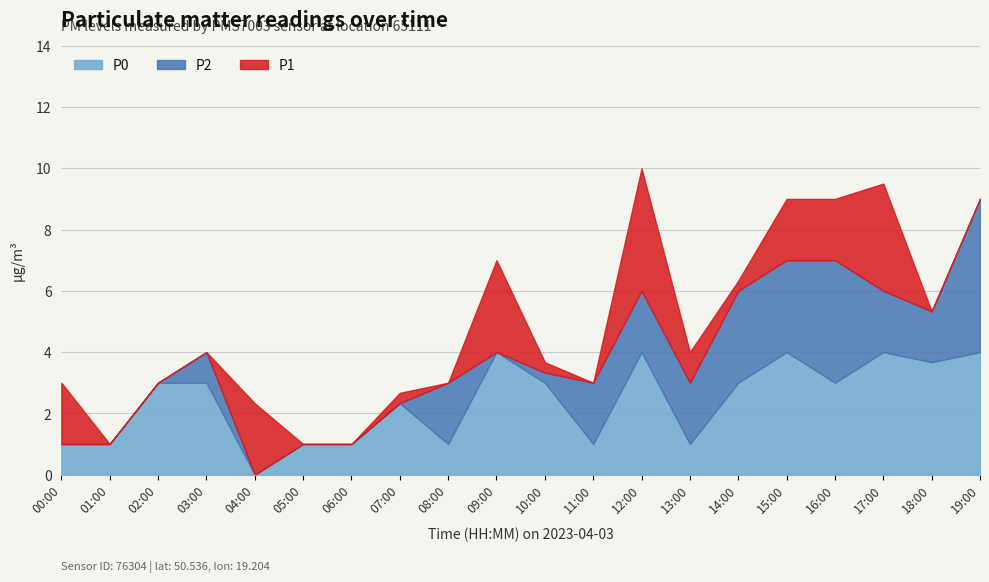

Between 11:00 and 12:00, which is larger?

12:00